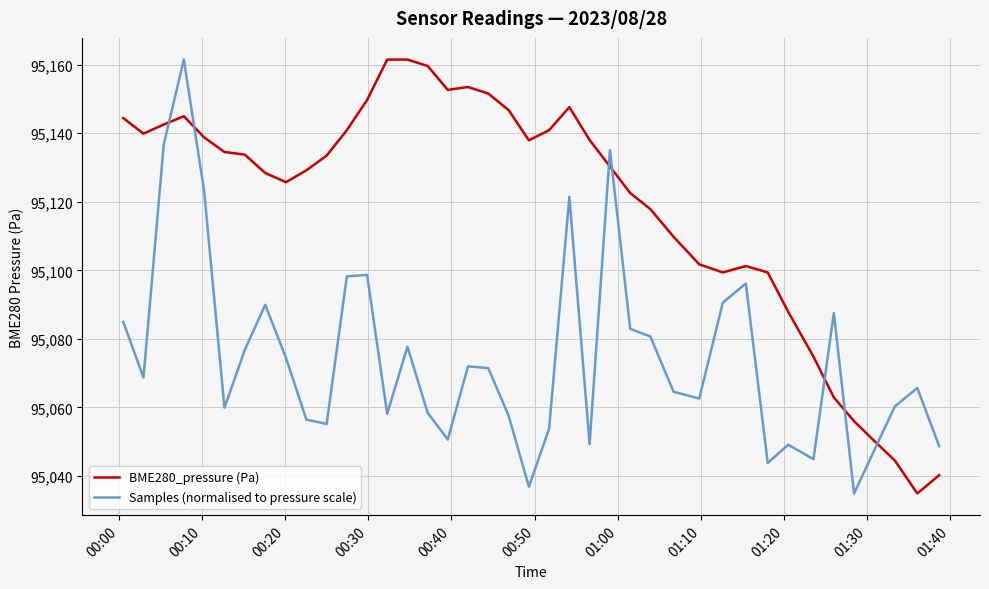

What are all the series names shown in the legend?

BME280_pressure (Pa), Samples (normalised to pressure scale)